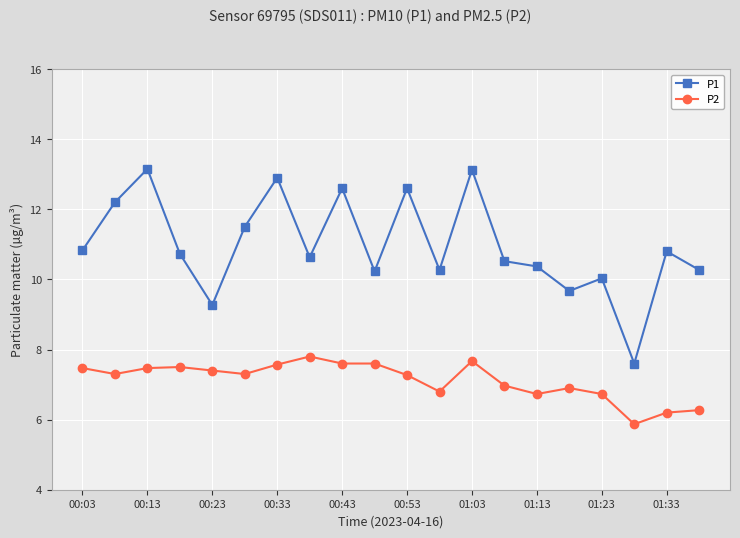

At how many categories does at least one series exceed 9?

19